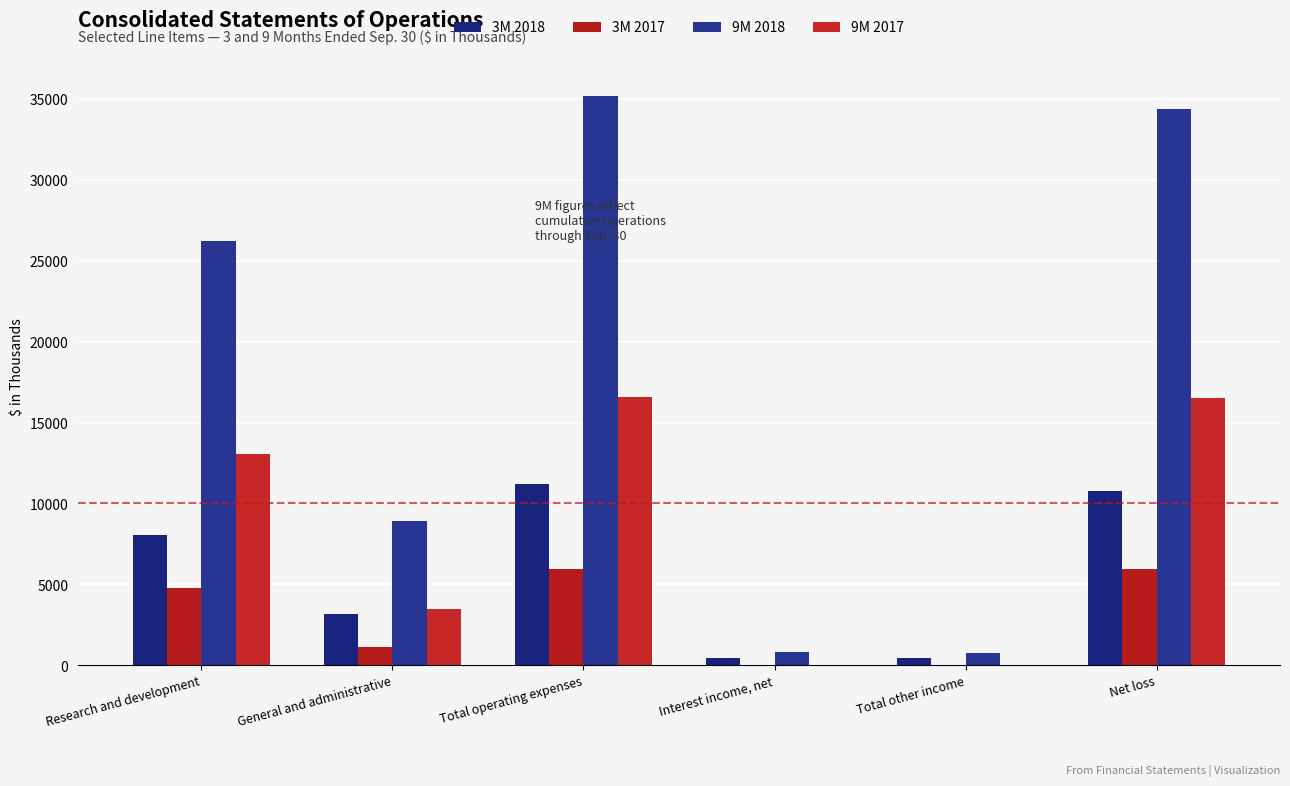

Count the number of data series in this chart.

4